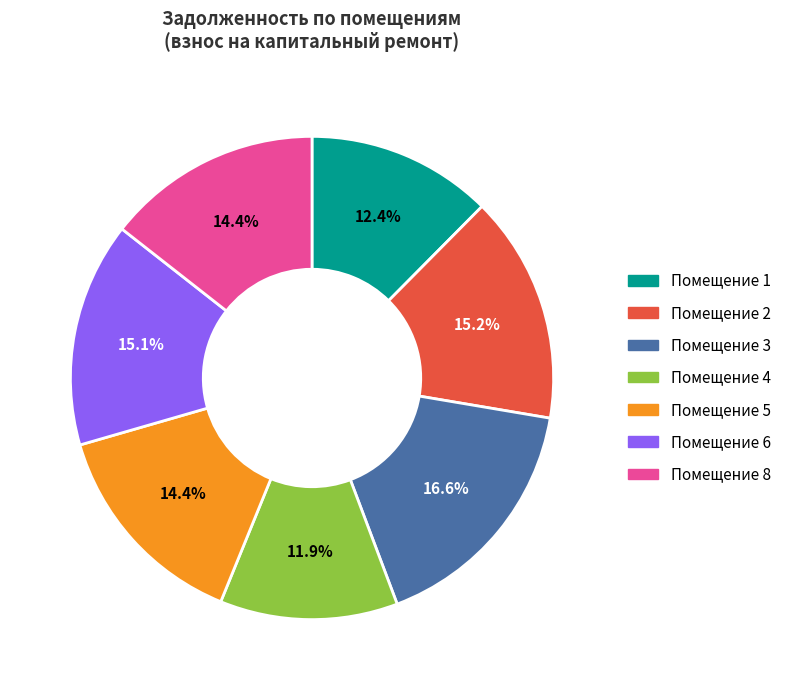

Is there a majority slice in this chart?

No